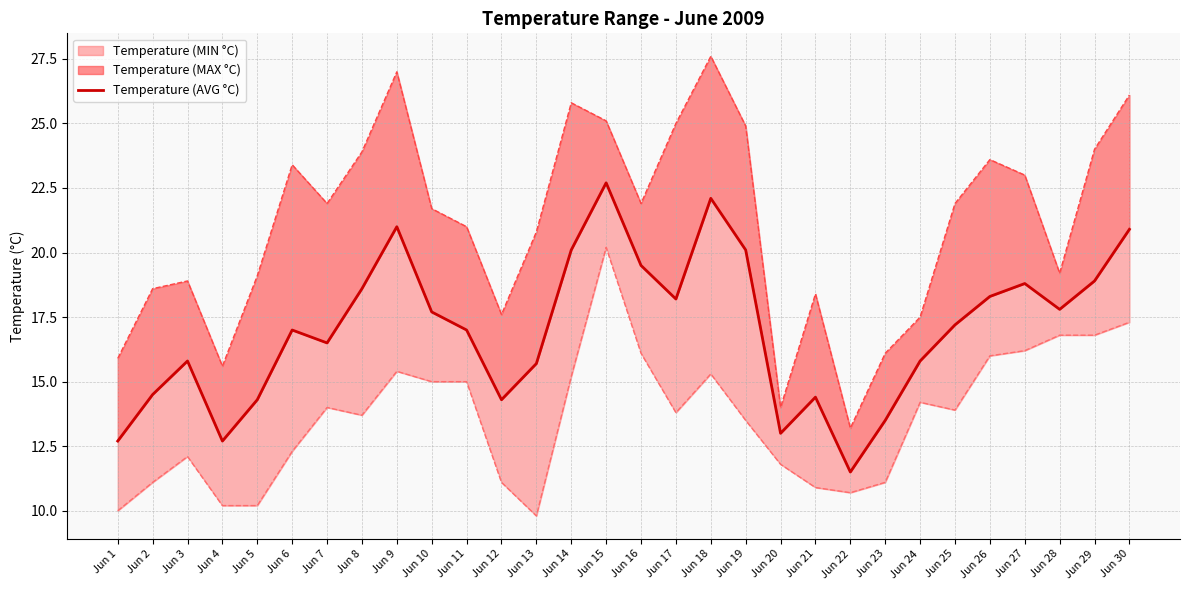

What is the approximate value at Jun 4?

12.7